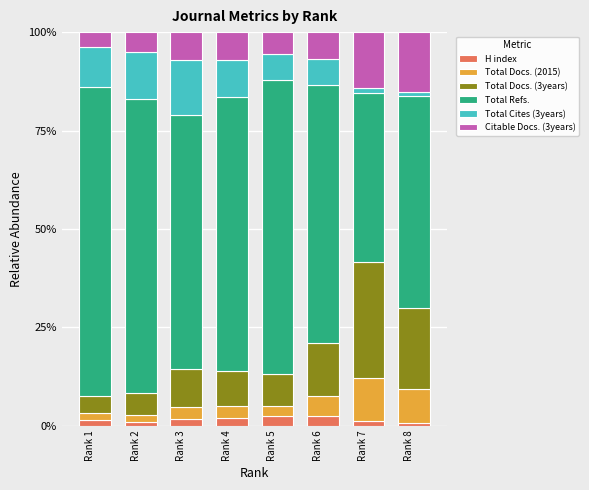

What is the maximum value for H index?

2.4